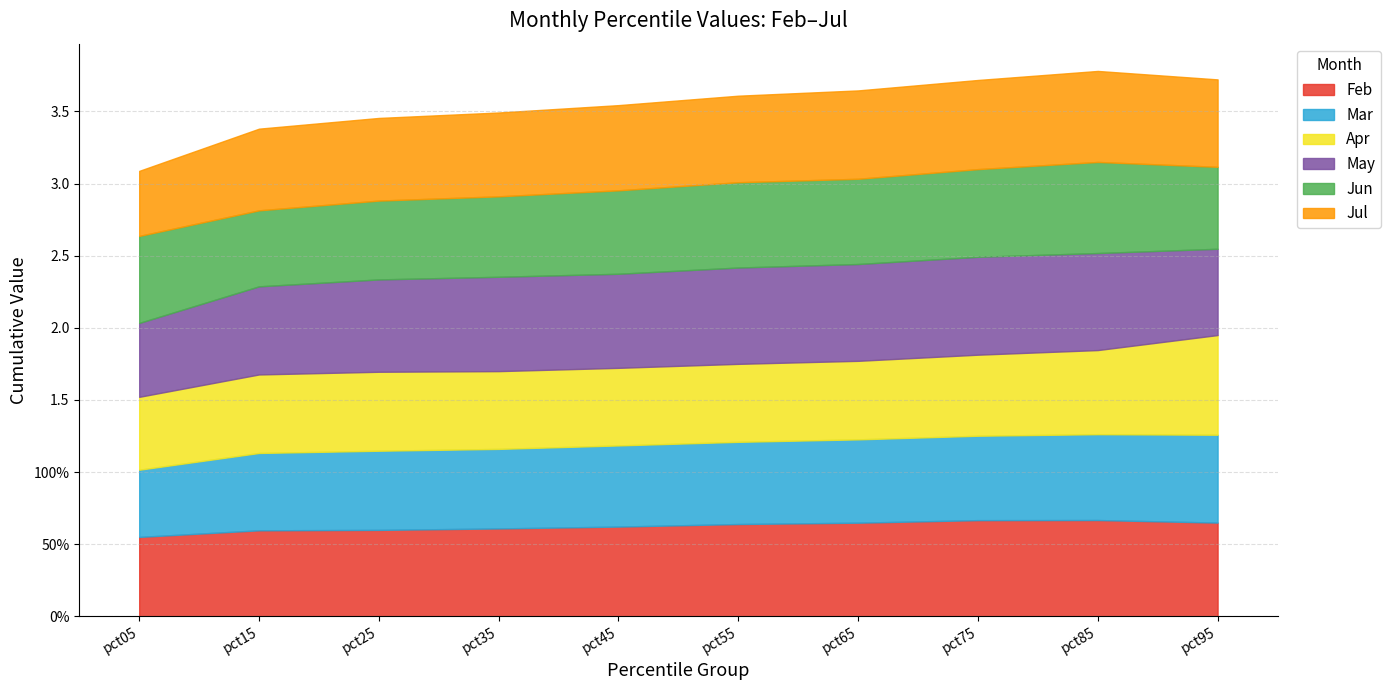

What is the difference between the highest and lowest values at pct75?

0.1